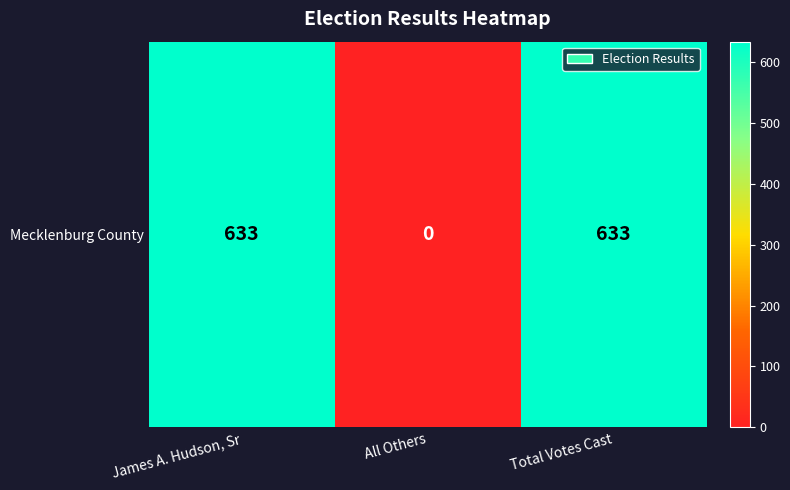

At which label is the value closest to 316?

All Others